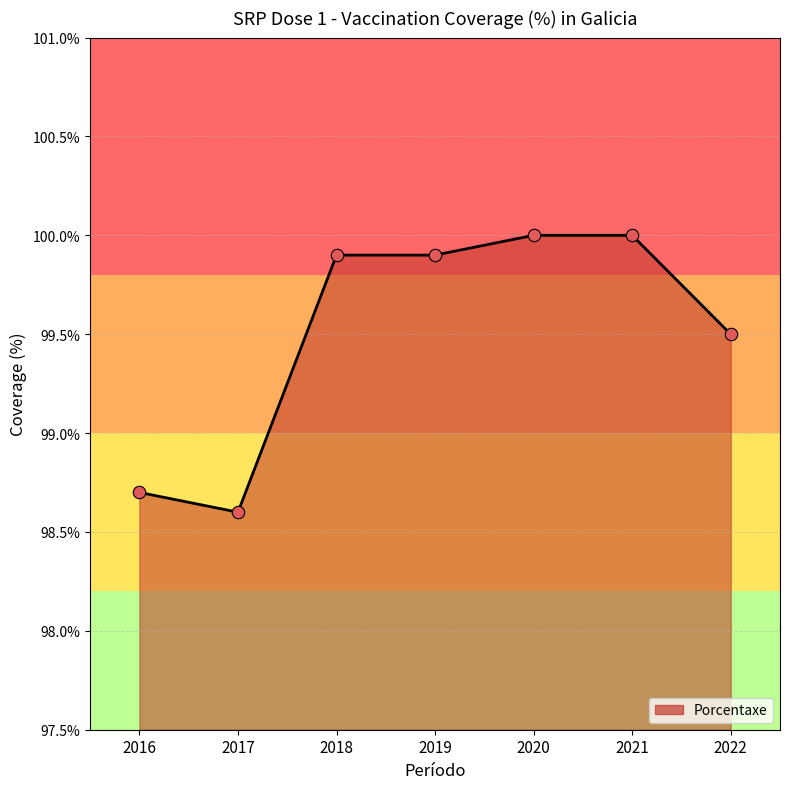

What is the change in value from 2016 to 2017?

-0.1